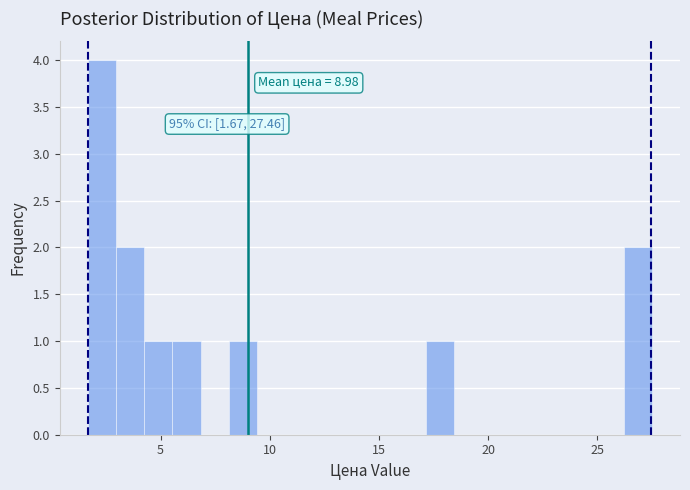

Around what value on the x-axis is the tallest bar? Give the approximate position of its centre, as read against the axis.

2.5